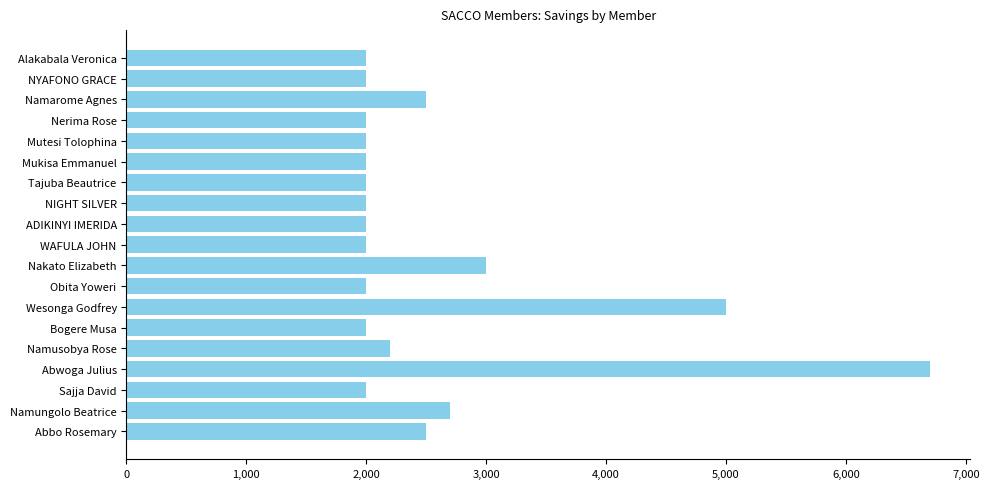

What is the label of the 17th bar from the bottom?

Namarome Agnes